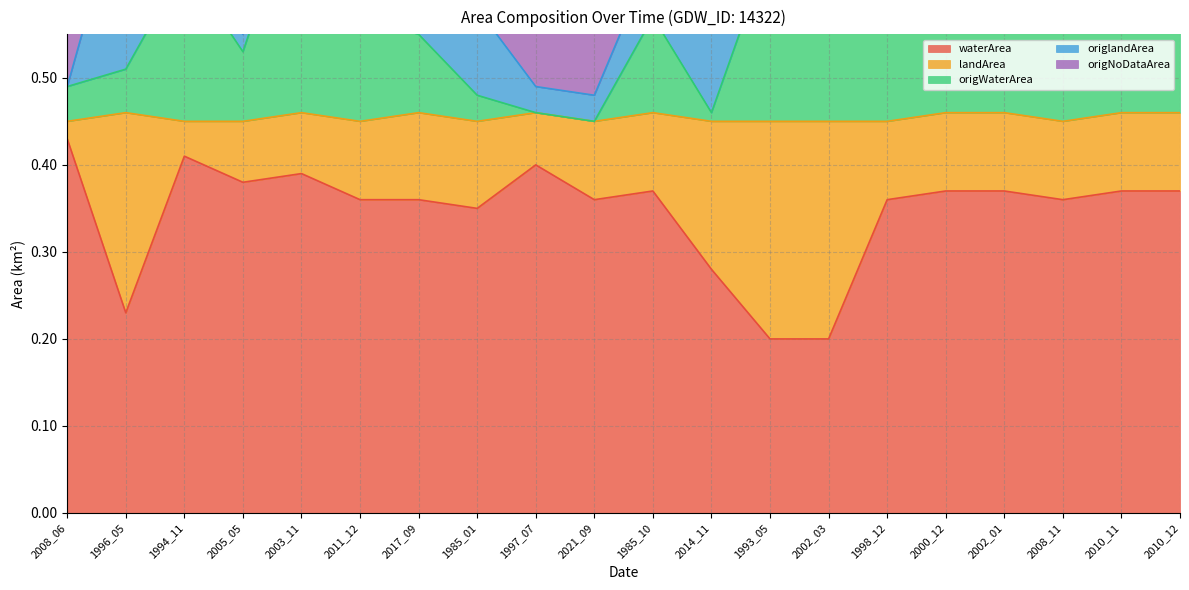

Between 2000_12 and 2017_09, which is larger?

2000_12